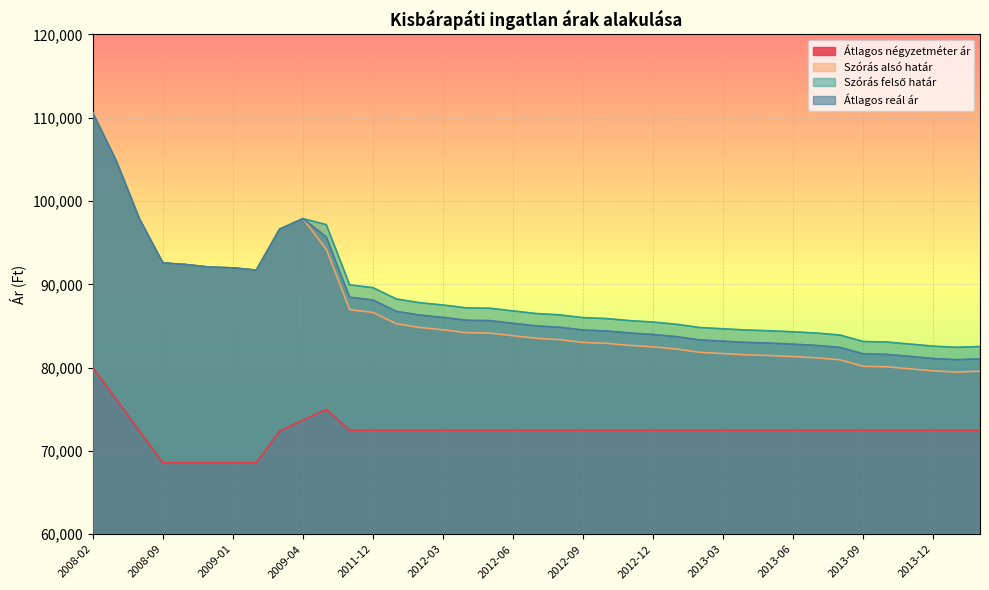

Reading left to right, what are all the values shown in this chart?

Átlagos négyzetméter ár: 2008-02=80000	2008-03=76190	2008-08=72381	2008-09=68571	2008-10=68571	2008-12=68571	2009-01=68571	2009-02=68571	2009-03=72381	2009-04=73683	2010-01=74985	2011-11=72478	2011-12=72478	2012-01=72478	2012-02=72478	2012-03=72478	2012-04=72478	2012-05=72478	2012-06=72478	2012-07=72478	2012-08=72478	2012-09=72478	2012-10=72478	2012-11=72478	2012-12=72478	2013-01=72478	2013-02=72478	2013-03=72478	2013-04=72478	2013-05=72478	2013-06=72478	2013-07=72478	2013-08=72478	2013-09=72478	2013-10=72478	2013-11=72478	2013-12=72478	2014-01=72478	2014-04=72478
Szórás alsó határ: 2008-02=110556	2008-03=104832	2008-08=97827	2008-09=92565	2008-10=92367	2008-12=92059	2009-01=91975	2009-02=91697	2009-03=96617	2009-04=97883	2010-01=94192	2011-11=86964	2011-12=86624	2012-01=85265	2012-02=84822	2012-03=84544	2012-04=84199	2012-05=84153	2012-06=83834	2012-07=83518	2012-08=83360	2012-09=83025	2012-10=82914	2012-11=82670	2012-12=82494	2013-01=82231	2013-02=81839	2013-03=81688	2013-04=81537	2013-05=81451	2013-06=81323	2013-07=81174	2013-08=80940	2013-09=80163	2013-10=80101	2013-11=79853	2013-12=79606	2014-01=79463	2014-04=79565
Szórás felső határ: 2008-02=110556	2008-03=104832	2008-08=97827	2008-09=92565	2008-10=92367	2008-12=92059	2009-01=91975	2009-02=91697	2009-03=96617	2009-04=97883	2010-01=97162	2011-11=89934	2011-12=89594	2012-01=88235	2012-02=87792	2012-03=87514	2012-04=87169	2012-05=87123	2012-06=86804	2012-07=86488	2012-08=86330	2012-09=85995	2012-10=85884	2012-11=85640	2012-12=85464	2013-01=85201	2013-02=84809	2013-03=84658	2013-04=84507	2013-05=84421	2013-06=84293	2013-07=84144	2013-08=83910	2013-09=83133	2013-10=83071	2013-11=82823	2013-12=82576	2014-01=82433	2014-04=82535
Átlagos reál ár: 2008-02=110556	2008-03=104832	2008-08=97827	2008-09=92565	2008-10=92367	2008-12=92059	2009-01=91975	2009-02=91697	2009-03=96617	2009-04=97883	2010-01=95677	2011-11=88449	2011-12=88109	2012-01=86750	2012-02=86307	2012-03=86029	2012-04=85684	2012-05=85638	2012-06=85319	2012-07=85003	2012-08=84845	2012-09=84510	2012-10=84399	2012-11=84155	2012-12=83979	2013-01=83716	2013-02=83324	2013-03=83173	2013-04=83022	2013-05=82936	2013-06=82808	2013-07=82659	2013-08=82425	2013-09=81648	2013-10=81586	2013-11=81338	2013-12=81091	2014-01=80948	2014-04=81050